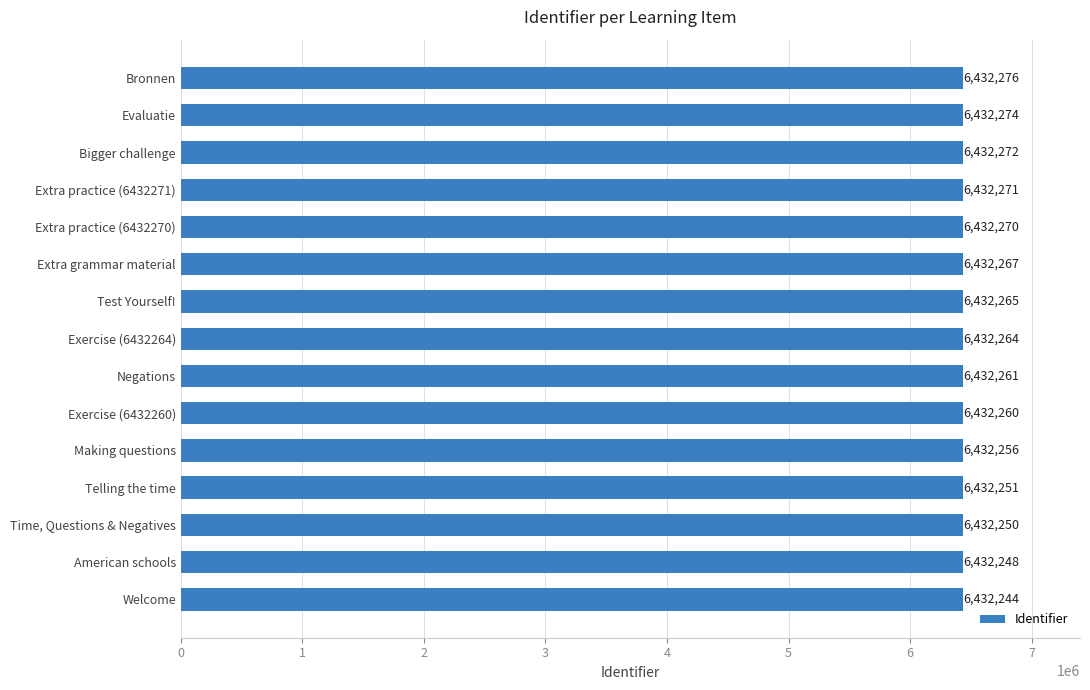

Rank the categories by value from lowest to highest.

Welcome, American schools, Time, Questions & Negatives, Telling the time, Making questions, Exercise (6432260), Negations, Exercise (6432264), Test Yourself!, Extra grammar material, Extra practice (6432270), Extra practice (6432271), Bigger challenge, Evaluatie, Bronnen